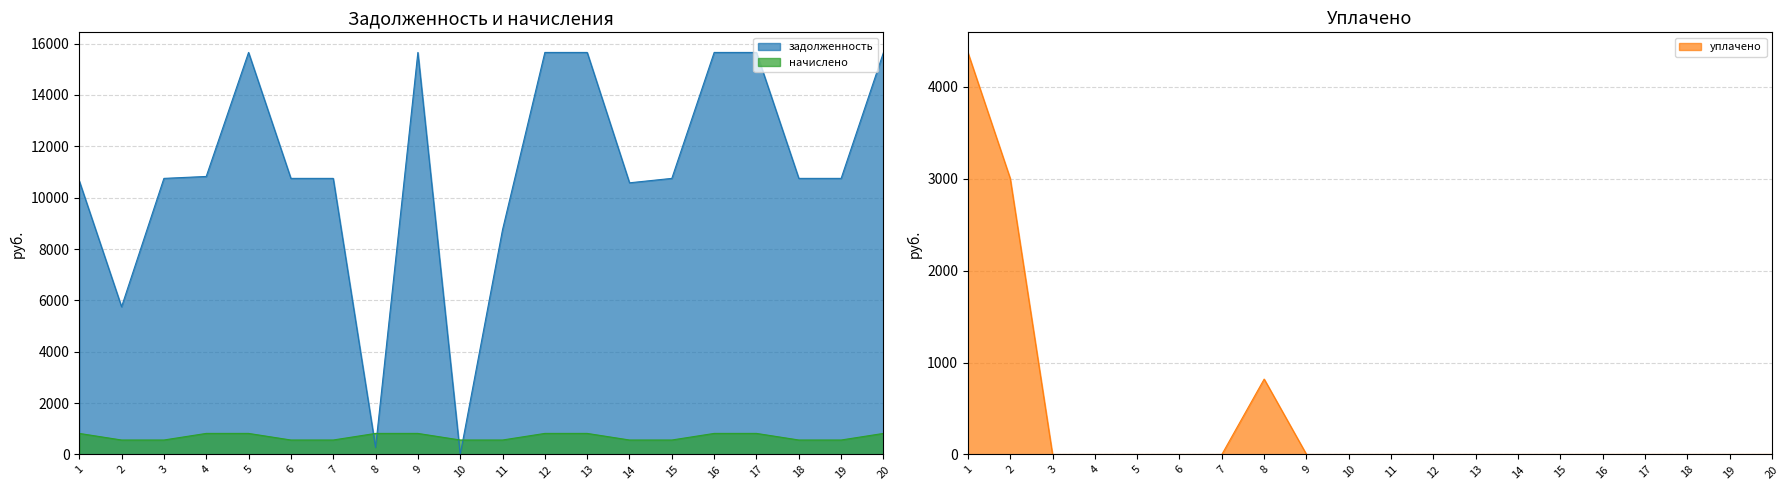

True or false: уплачено has more than 1 interior local peaks.

False